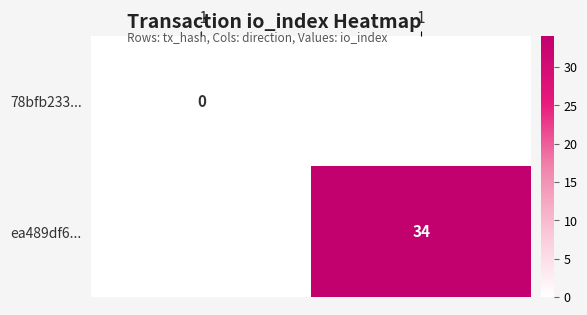

The value of ea489df6... at 1 is 52. True or false?

False